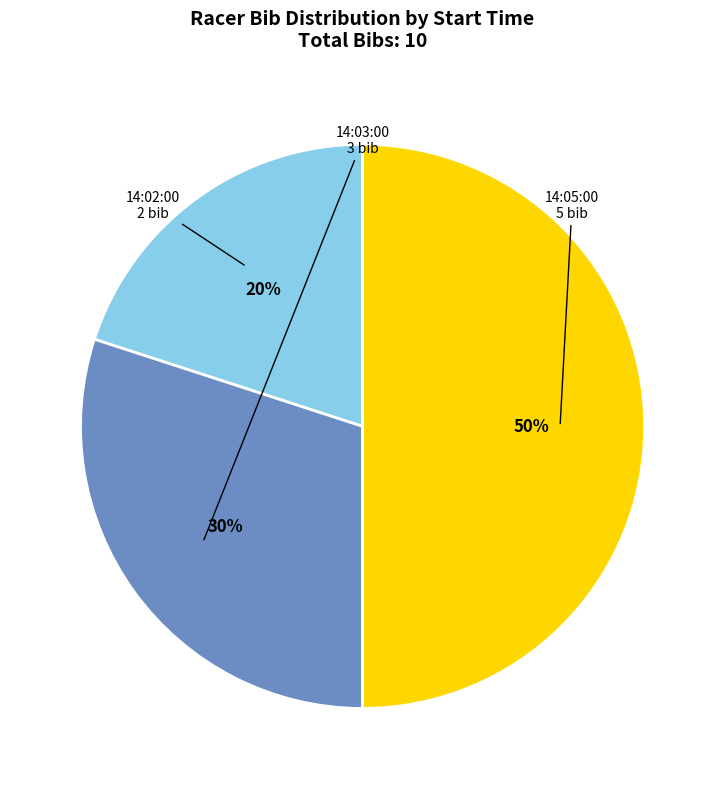

True or false: 14:02:00 accounts for 9% of the total.

False